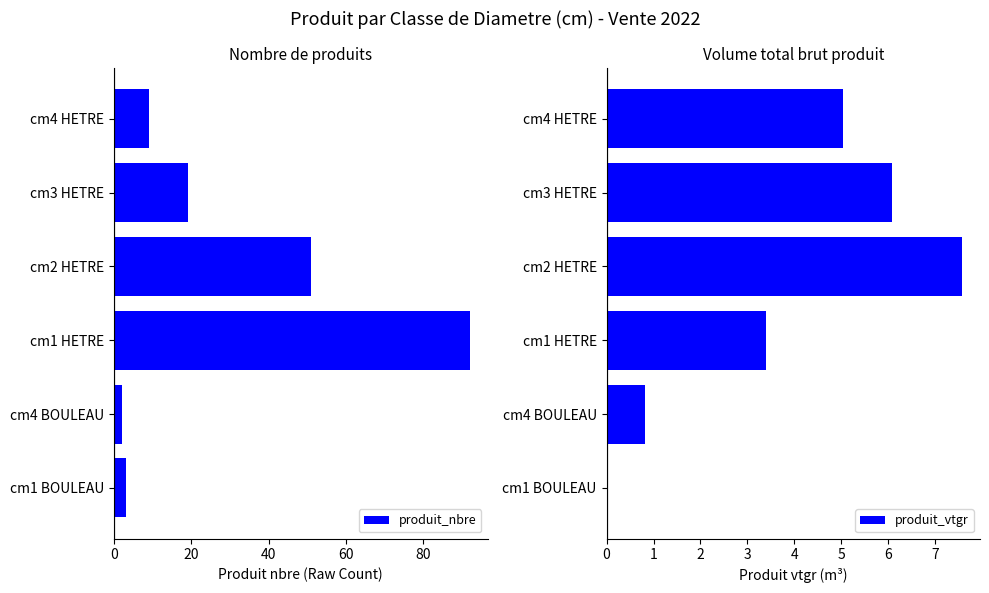

What is the maximum value for produit_nbre?

92